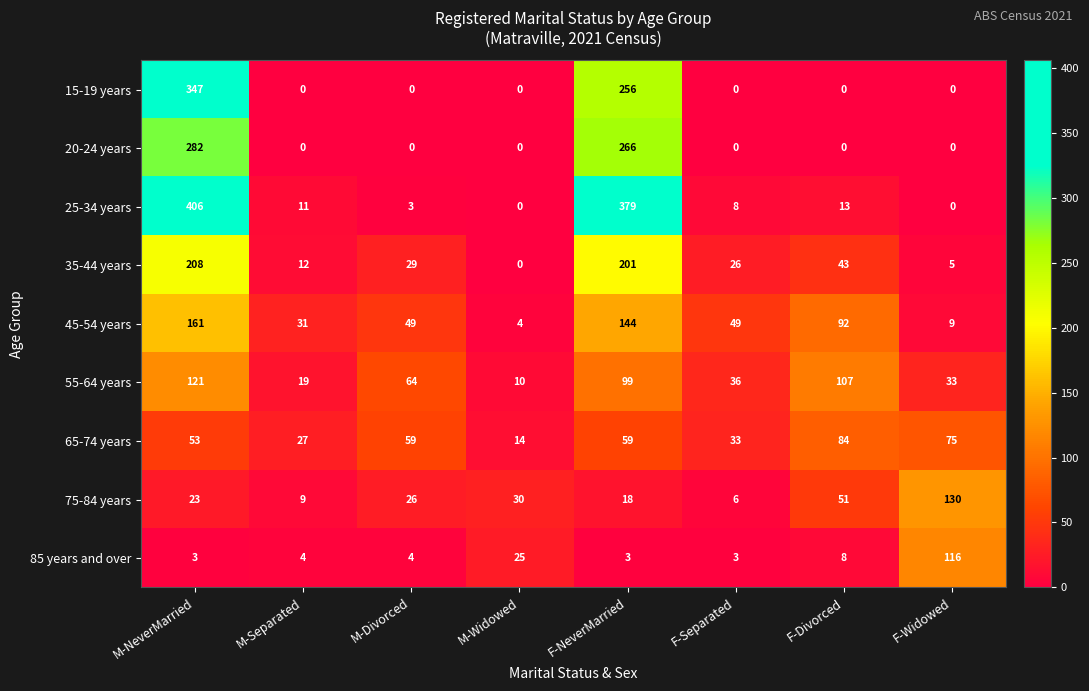

True or false: 35-44 years has a value of 39 at M-Divorced.

False